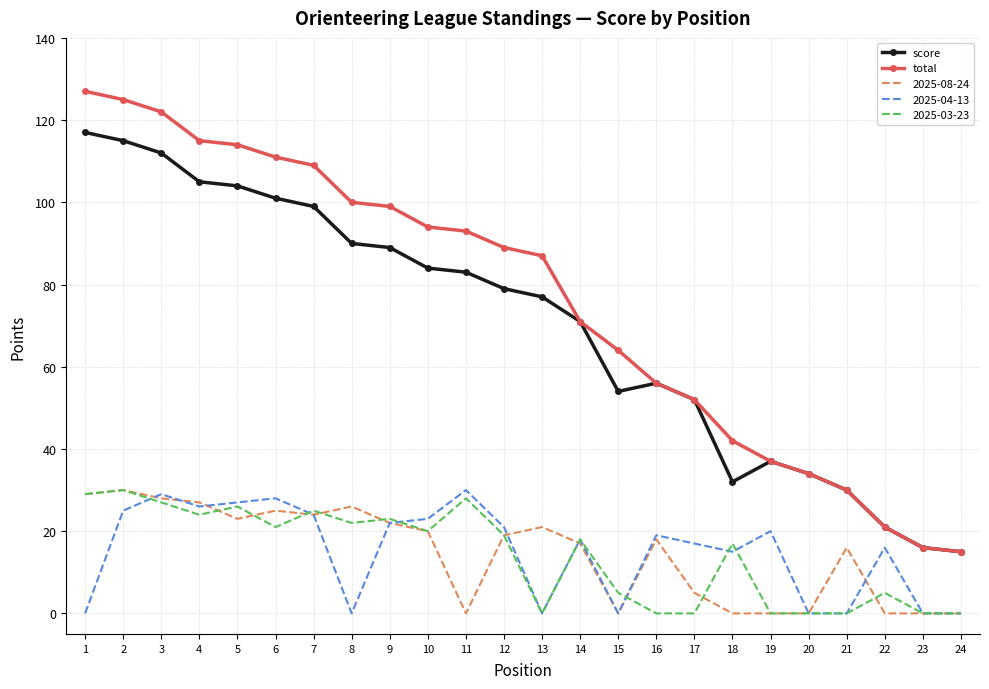

Which series has the largest total across all categories?

total